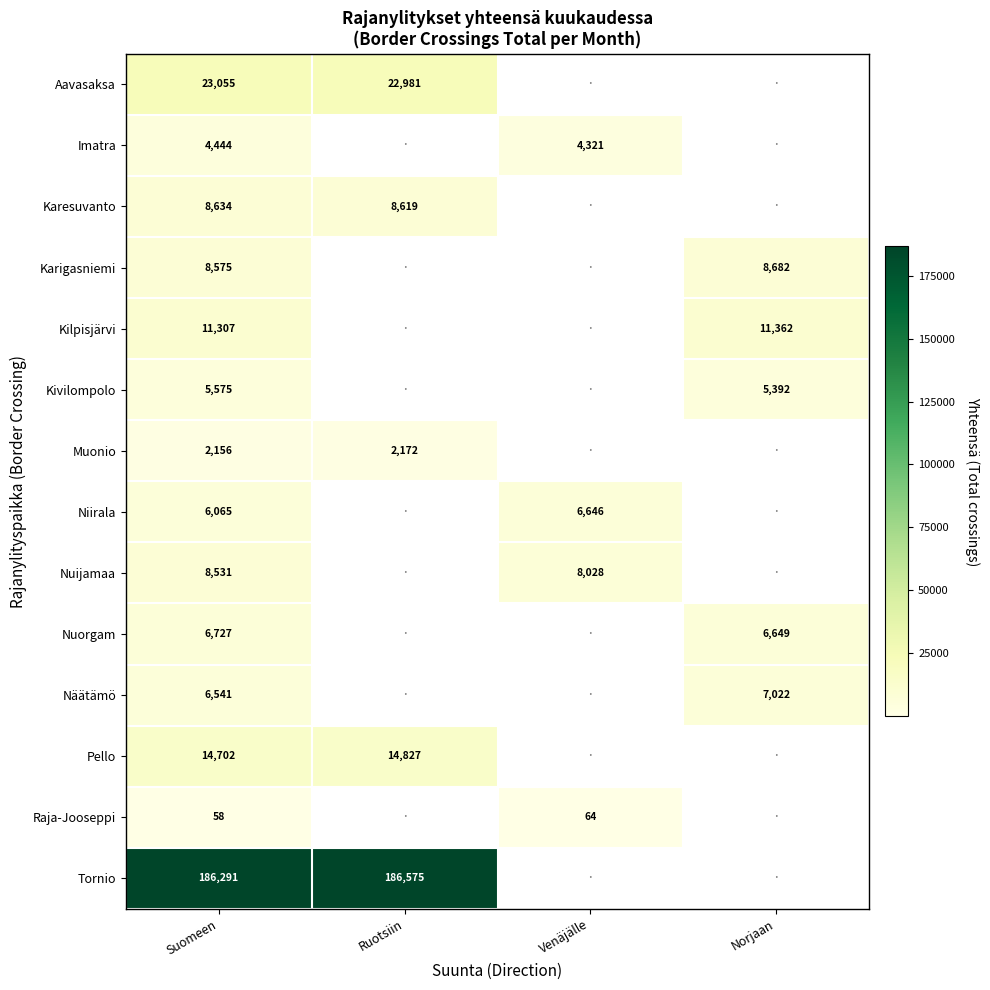

What is the maximum value shown in the chart?

186575.0